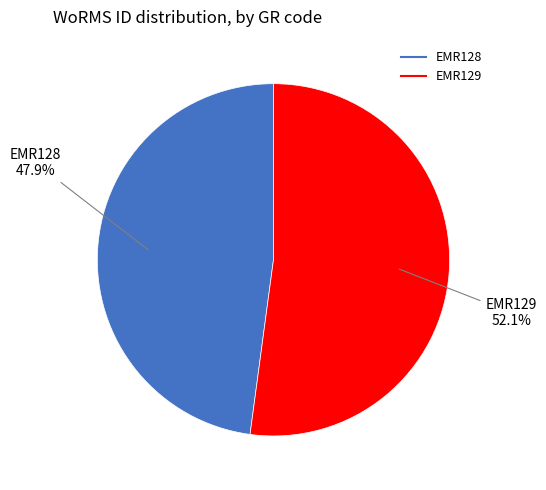

What percentage is the EMR128 slice, to the nearest percent?

48%